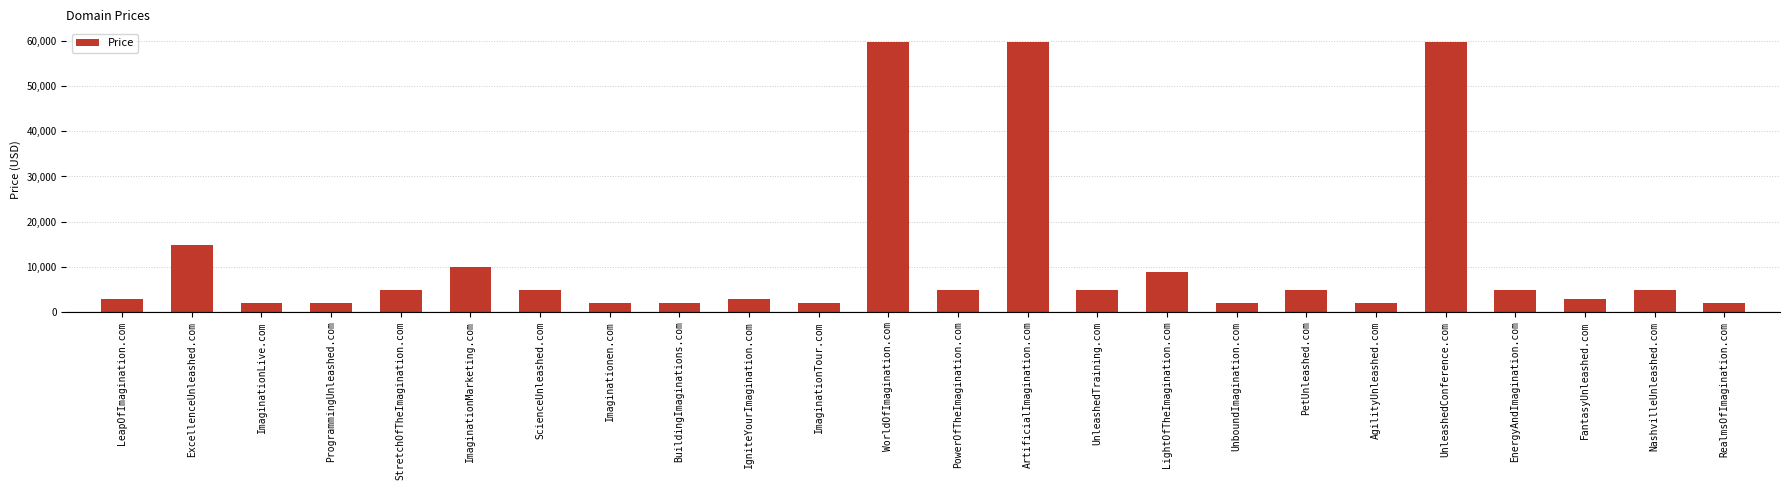

How many series are shown in this chart?

1